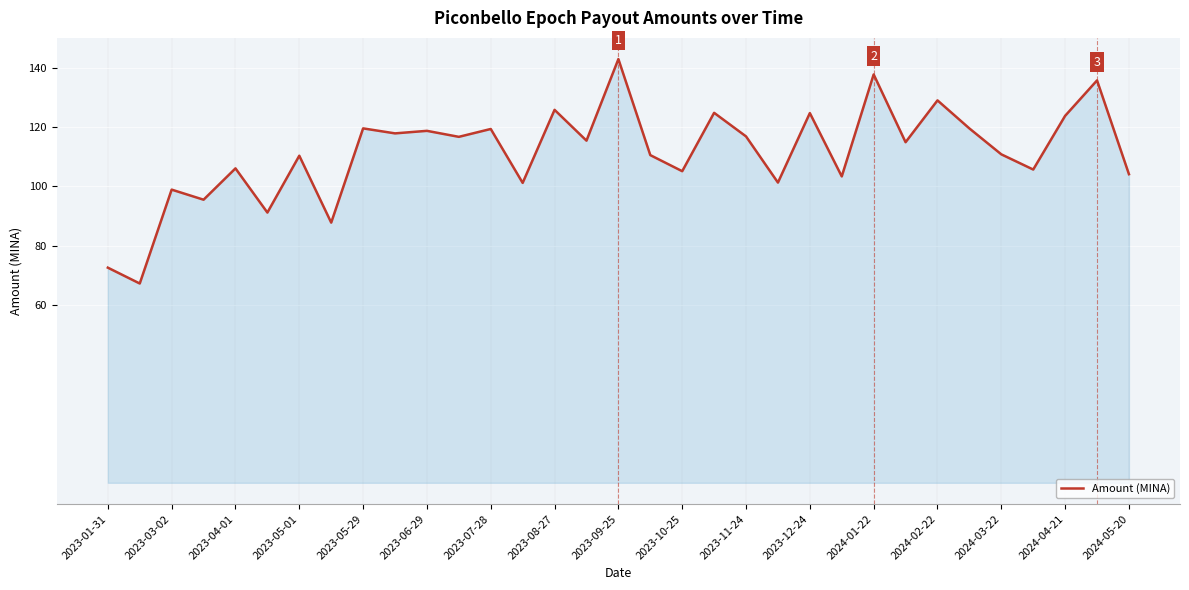

How many categories are shown in the chart?

33